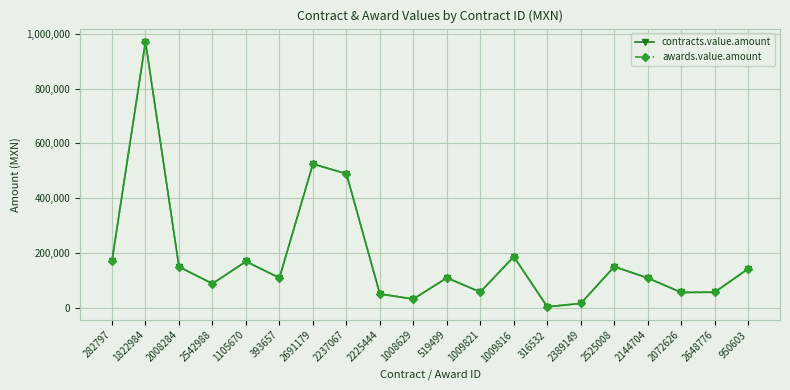

Which series changed the most between 2542988 and 2389149?

contracts.value.amount